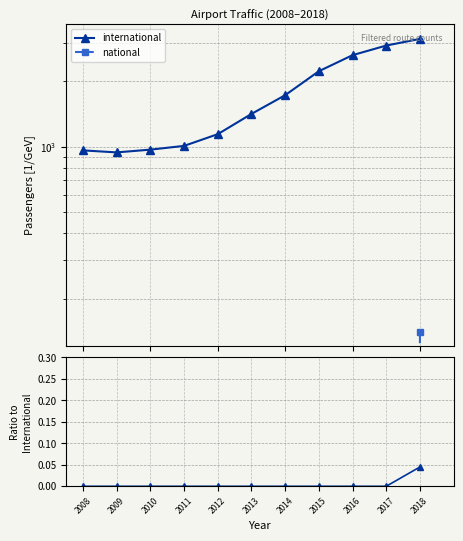

True or false: natl/intl ratio and international intersect in this chart.

False